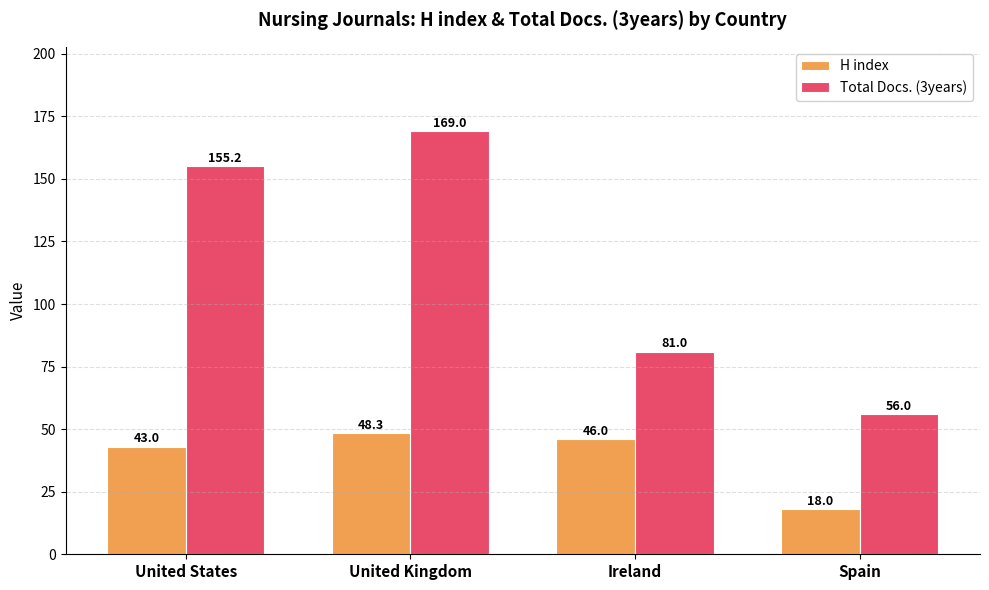

What is the difference between the highest and lowest values at United Kingdom?

120.7